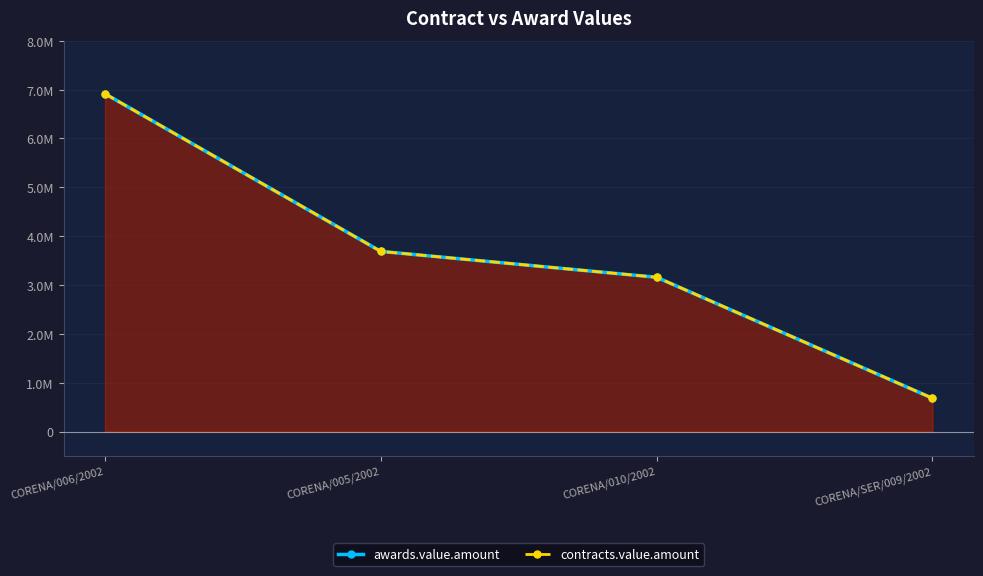

Is the value of contracts.value.amount at CORENA/SER/009/2002 greater than the value of awards.value.amount at CORENA/005/2002?

No